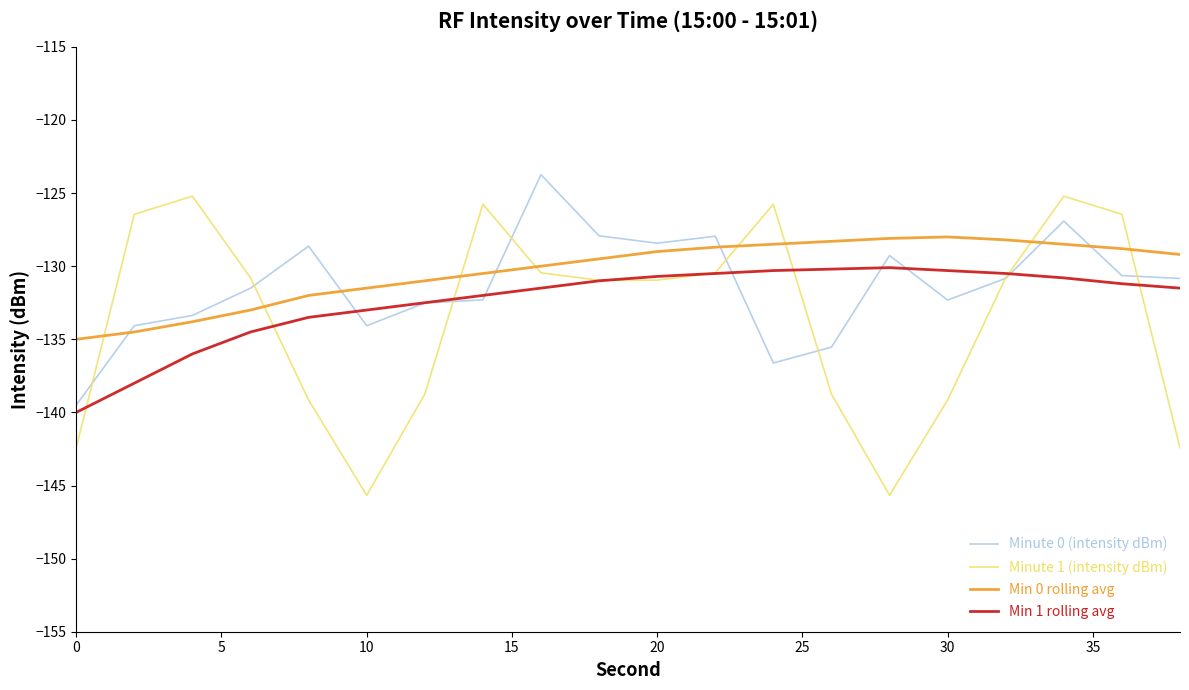

Which series has the widest spread of values?

Minute 1 (intensity dBm)